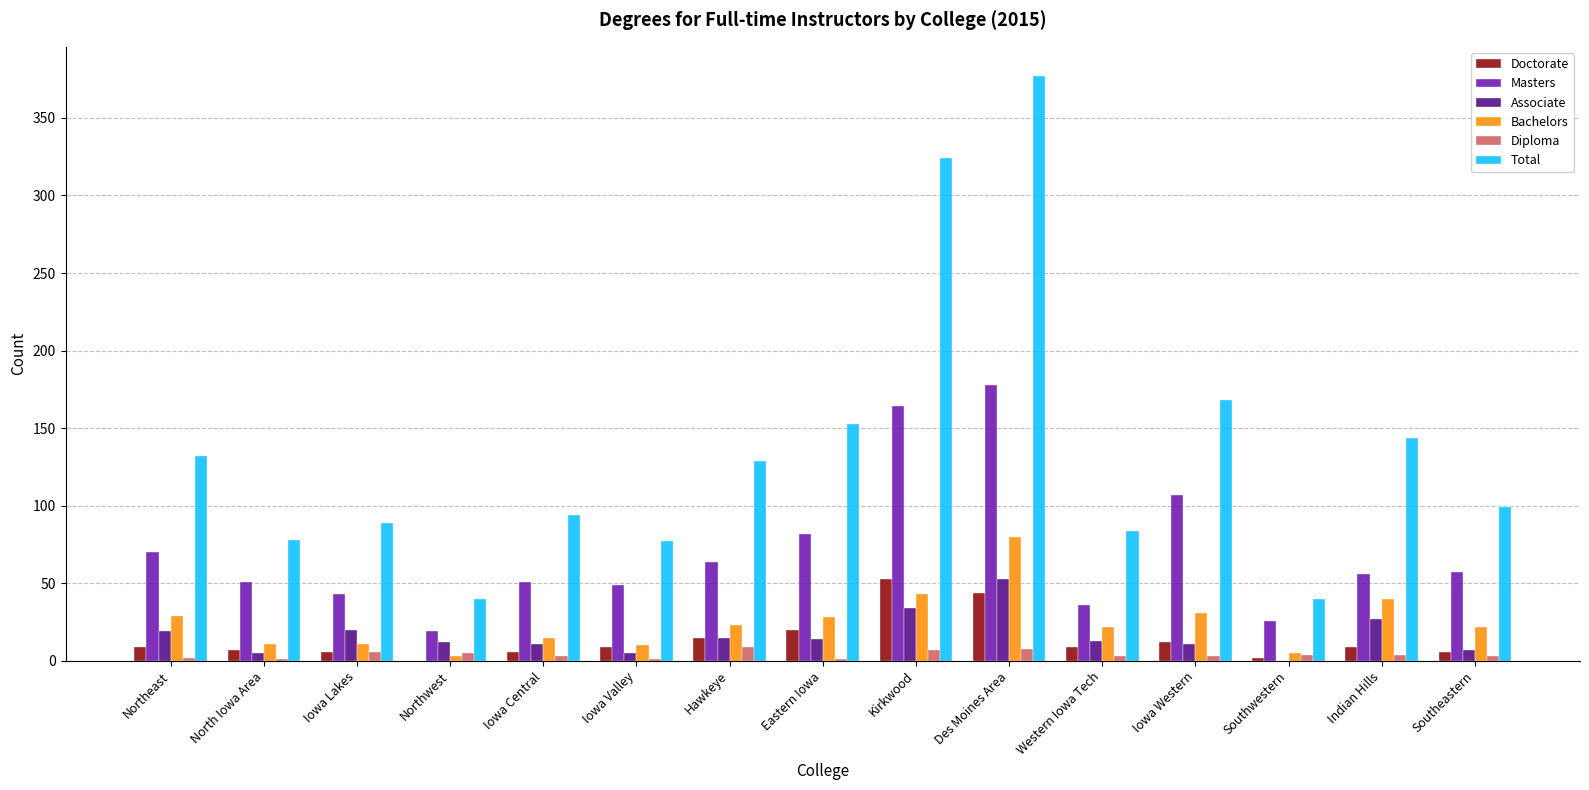

What is the sum of the Masters values at Eastern Iowa and Hawkeye?

146